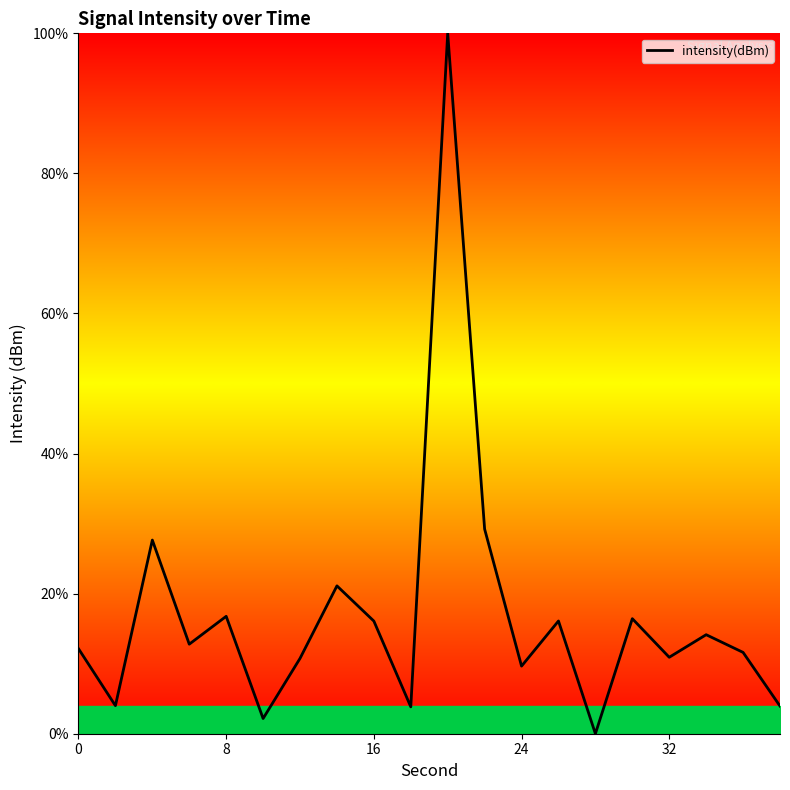

Does the chart have visible grid lines?

No